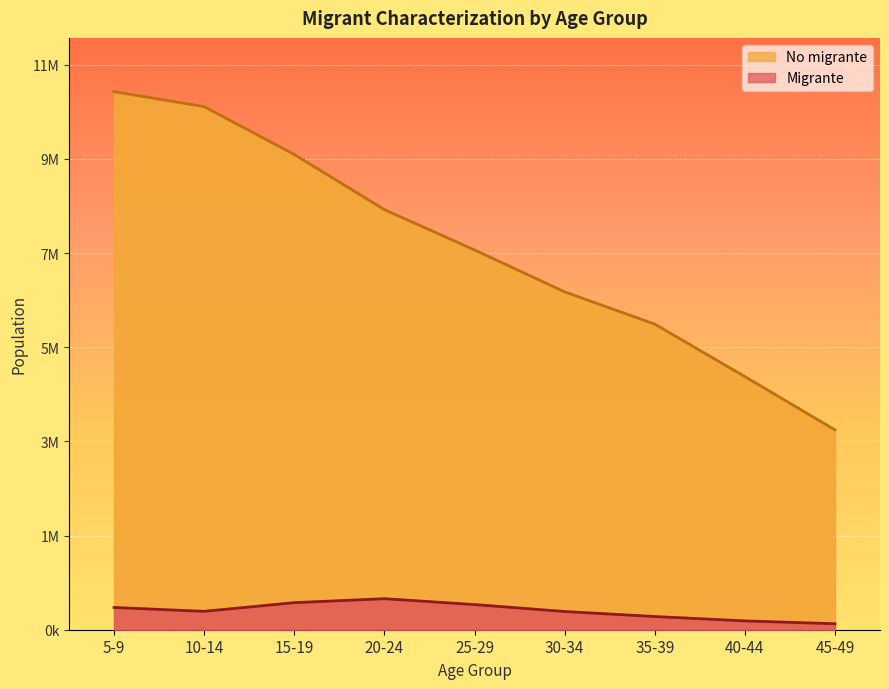

At which label does No migrante first exceed 7533799?

5-9